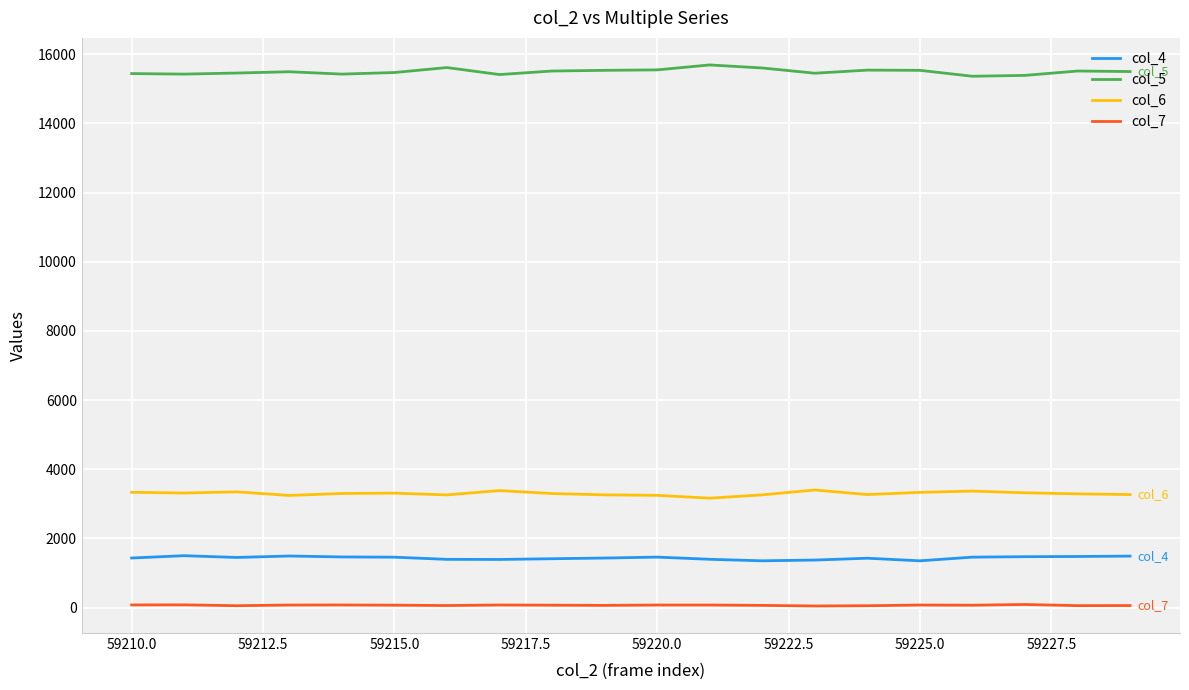

List the series in order of their peak value, highest first.

col_5, col_6, col_4, col_7